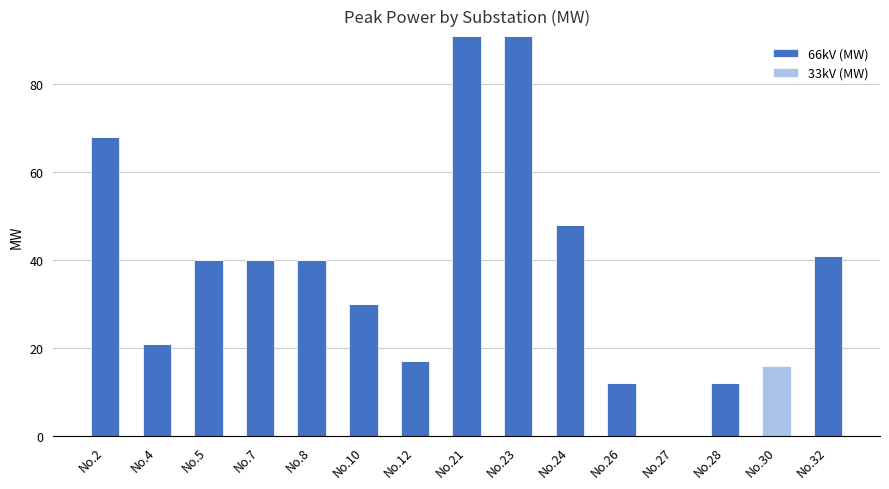

True or false: 66kV (MW) has a value of 79 at No.24.

False